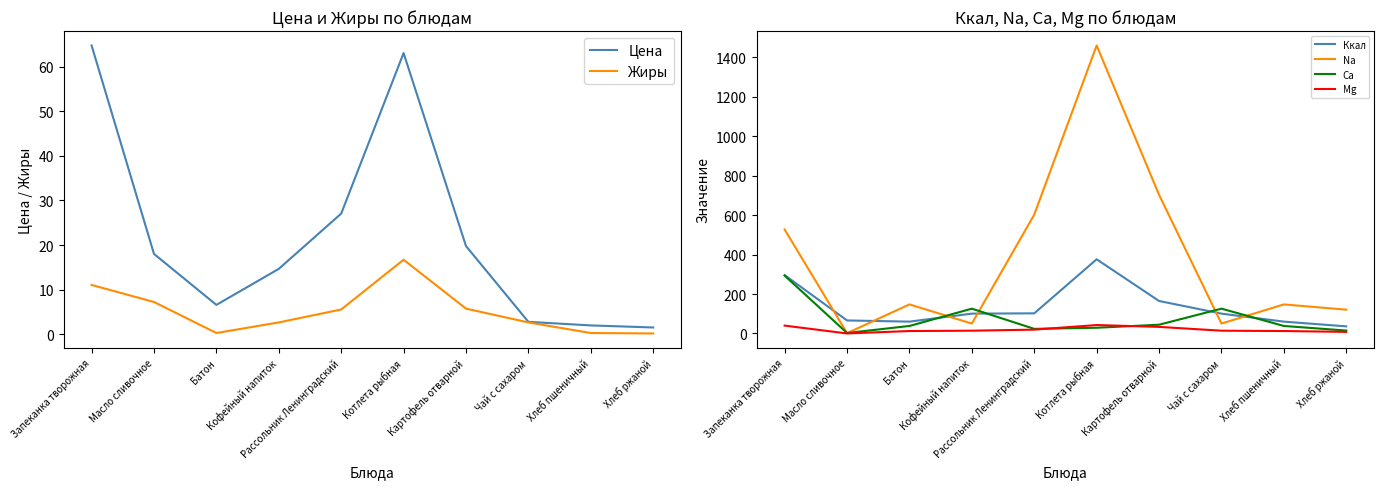

Is it true that Ca equals 14.7 at Хлеб ржаной?

True